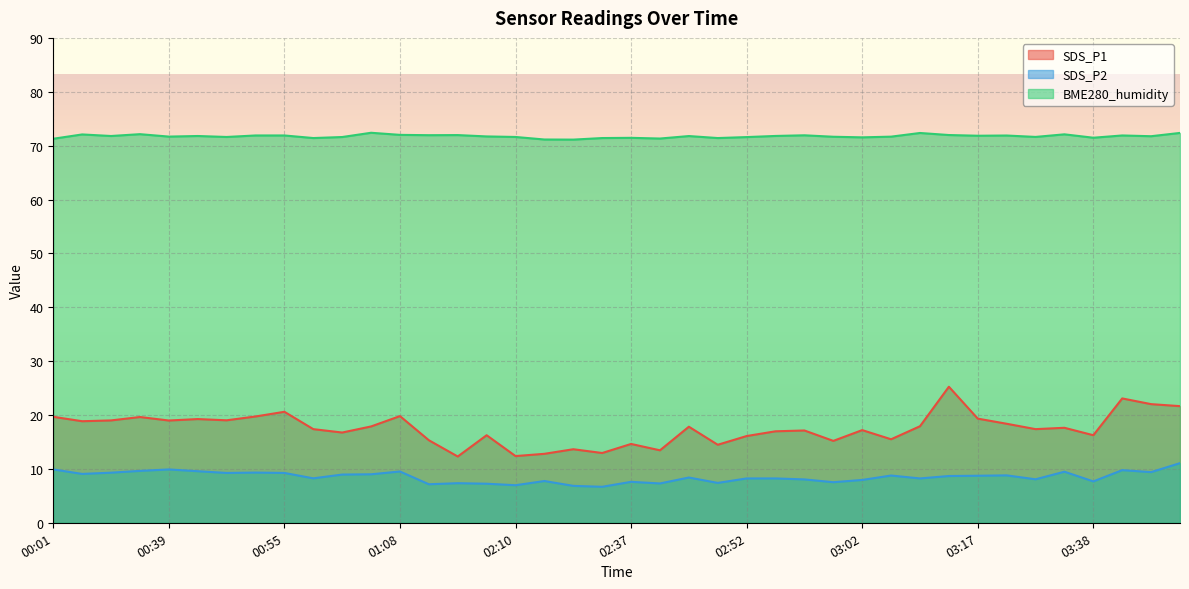

Reading left to right, extract all data points from this chart.

SDS_P1: 19.7	18.9	19.0	19.6	19.0	19.2	19.0	19.7	20.6	17.4	16.8	17.9	19.8	15.3	12.3	16.2	12.4	12.8	13.7	12.9	14.6	13.4	17.8	14.5	16.1	17.0	17.1	15.2	17.2	15.5	17.9	25.2	19.3	18.4	17.4	17.6	16.2	23.1	22.0	21.6
SDS_P2: 9.9	9.1	9.3	9.6	9.9	9.6	9.2	9.3	9.2	8.2	8.9	9.0	9.5	7.2	7.3	7.2	7.0	7.8	6.8	6.7	7.6	7.3	8.4	7.4	8.2	8.2	8.1	7.5	8.0	8.8	8.2	8.7	8.7	8.8	8.1	9.5	7.7	9.8	9.4	11.1
BME280_humidity: 71.3	72.1	71.8	72.1	71.7	71.8	71.6	71.9	71.9	71.4	71.6	72.4	72.0	71.9	72.0	71.7	71.6	71.1	71.1	71.4	71.5	71.3	71.8	71.4	71.6	71.8	71.9	71.7	71.5	71.7	72.3	72.0	71.8	71.9	71.6	72.1	71.5	71.9	71.8	72.4